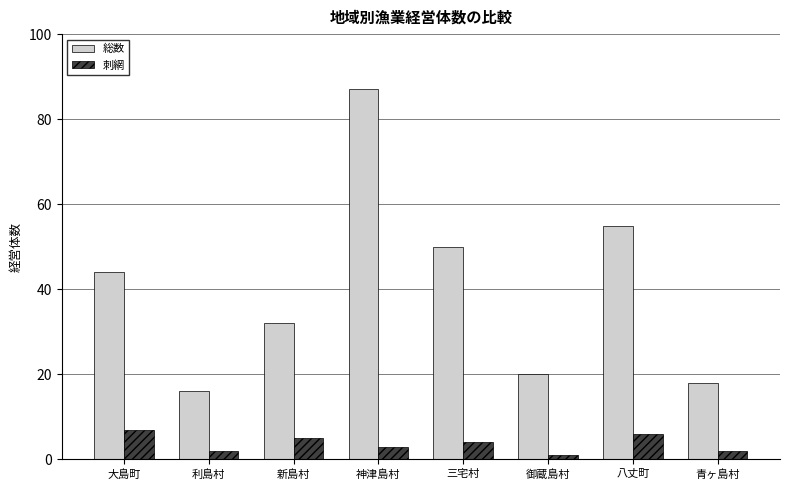

Which category has the lowest value in the 総数 series?

利島村